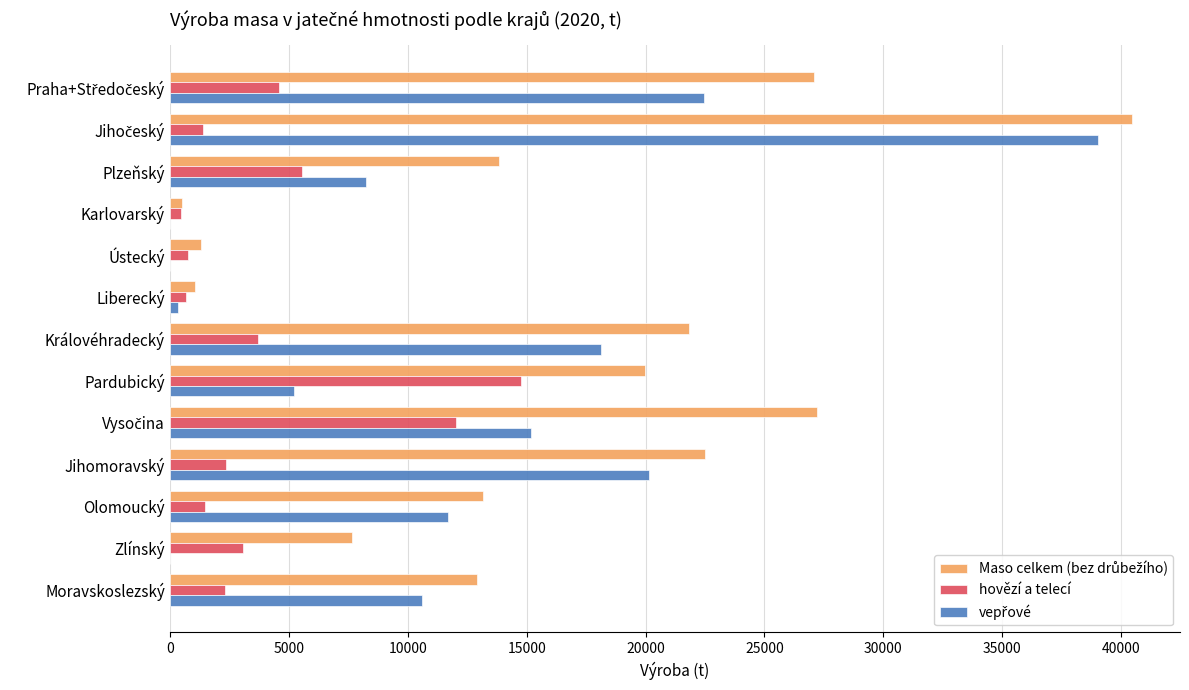

Read the hovězí a telecí value at Jihomoravský.

2351.2